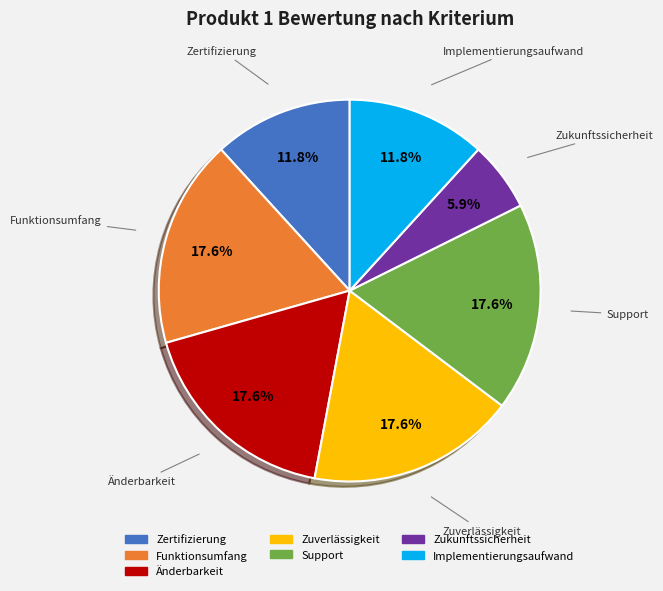

To the nearest percent, what is the combined percentage of Änderbarkeit and Zukunftssicherheit?

24%